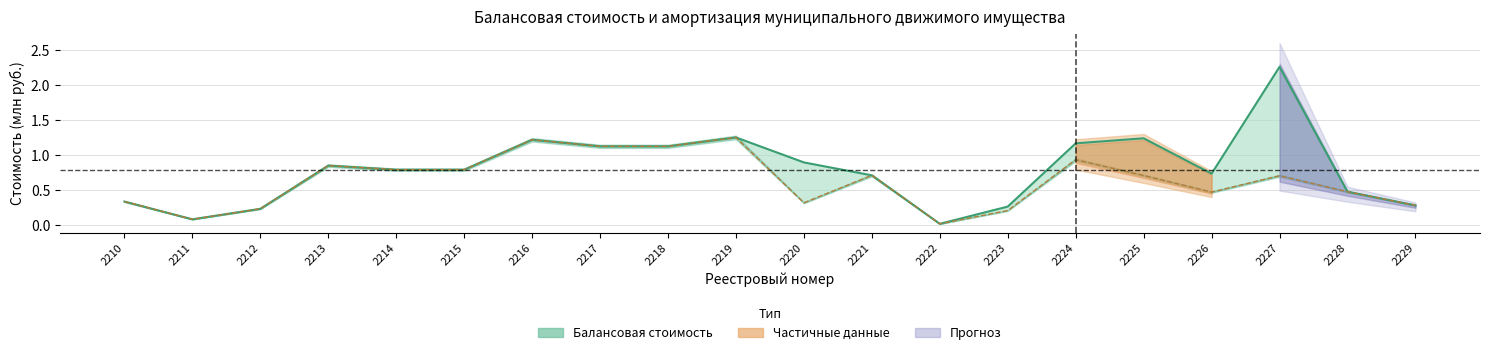

What is the value of the Амортизация point at the 6th from the left?

0.8